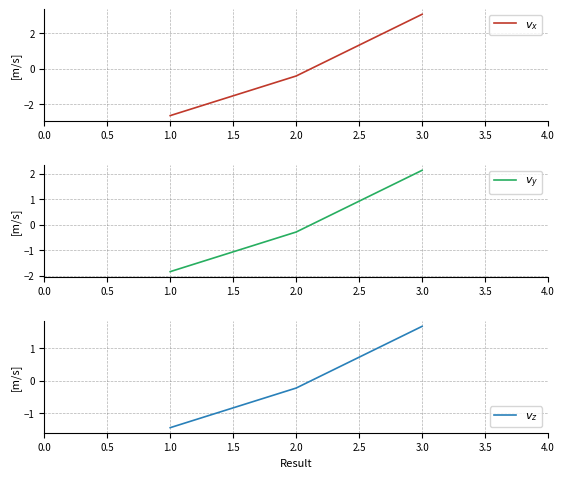

List the series in order of their overall mean, highest first.

$v_y$, $v_z$, $v_x$